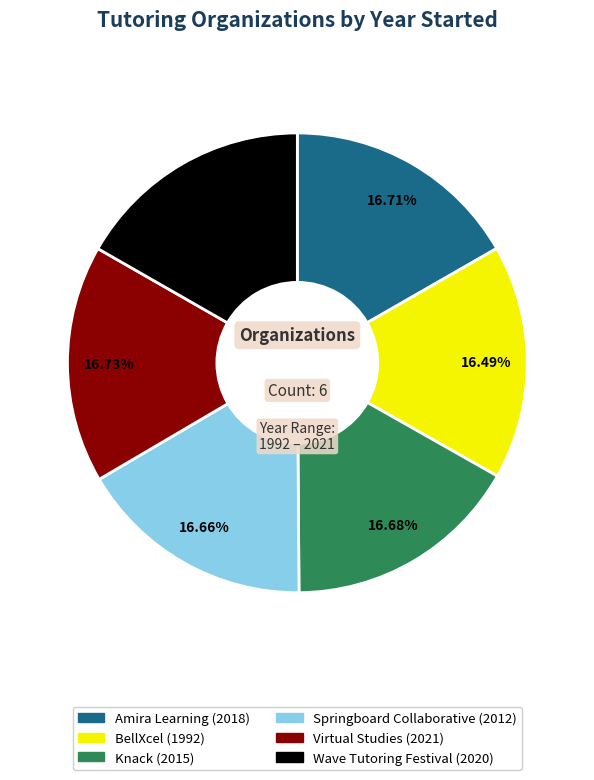

Does any single category account for the majority?

No